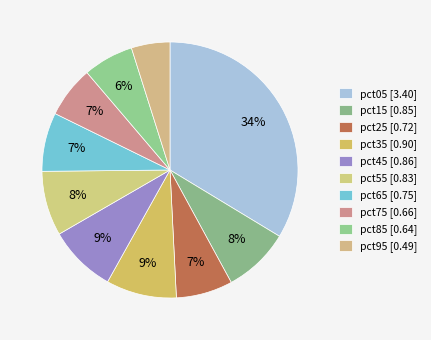

What is the smallest slice in the pie chart?

pct95